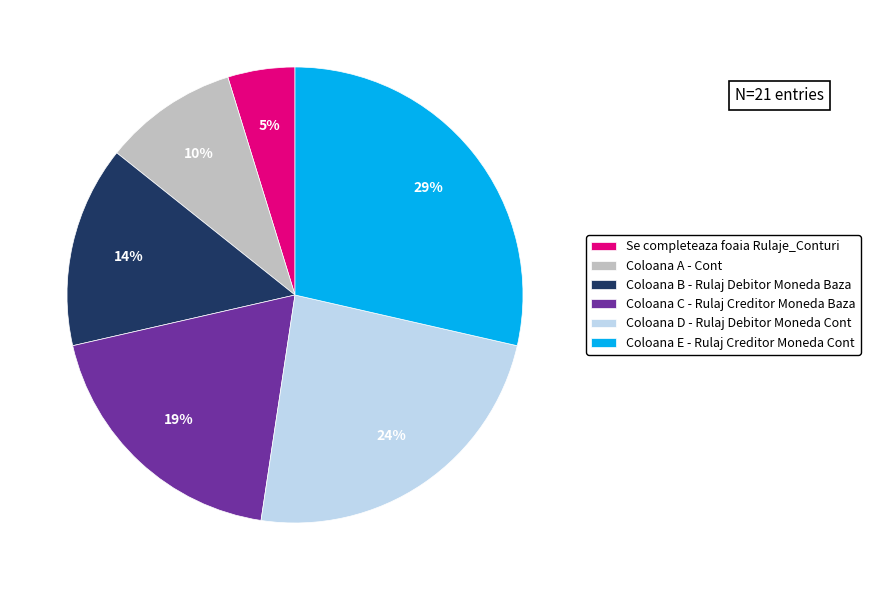

Which category has the smallest portion of the pie?

Se completeaza foaia Rulaje_Conturi